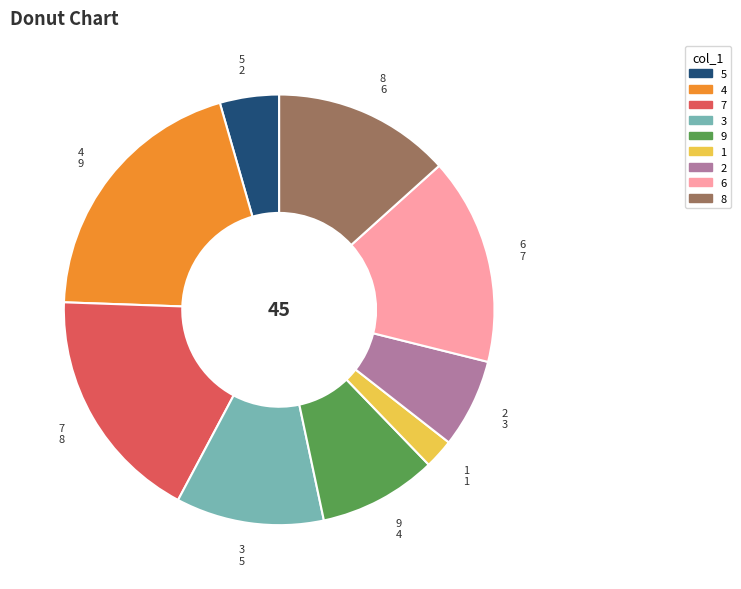

True or false: 7 accounts for 12% of the total.

False